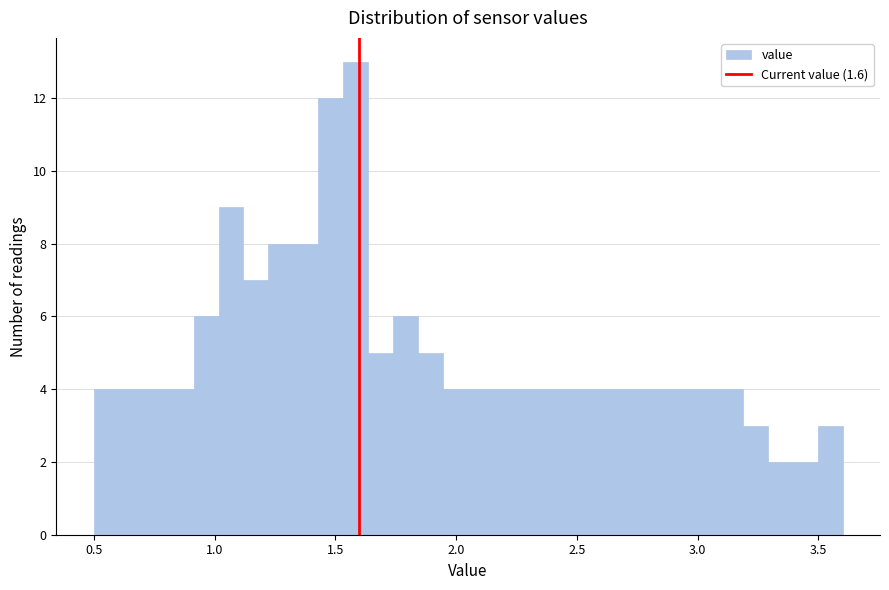

Read against the x-axis, roughly where is the centre of the tallest bar?

1.60